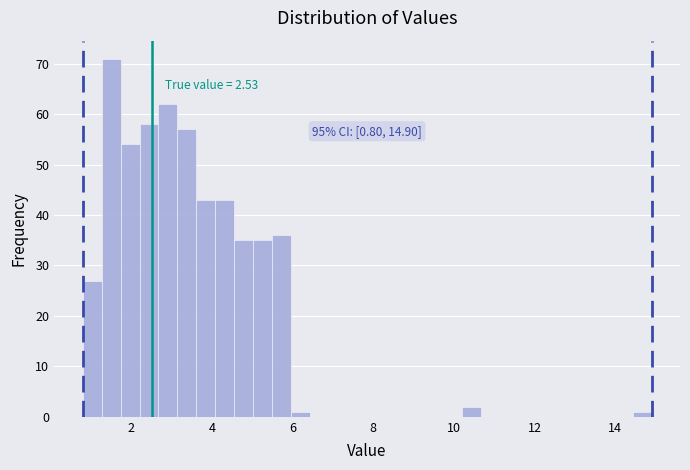

Read against the x-axis, roughly where is the centre of the tallest bar?

1.6